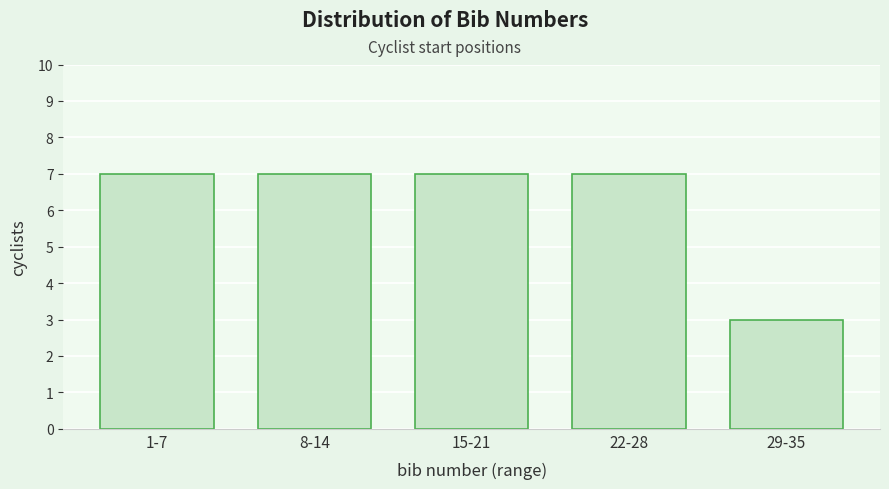

Reading left to right, list all the values displayed in this chart.

1-7=7	8-14=7	15-21=7	22-28=7	29-35=3